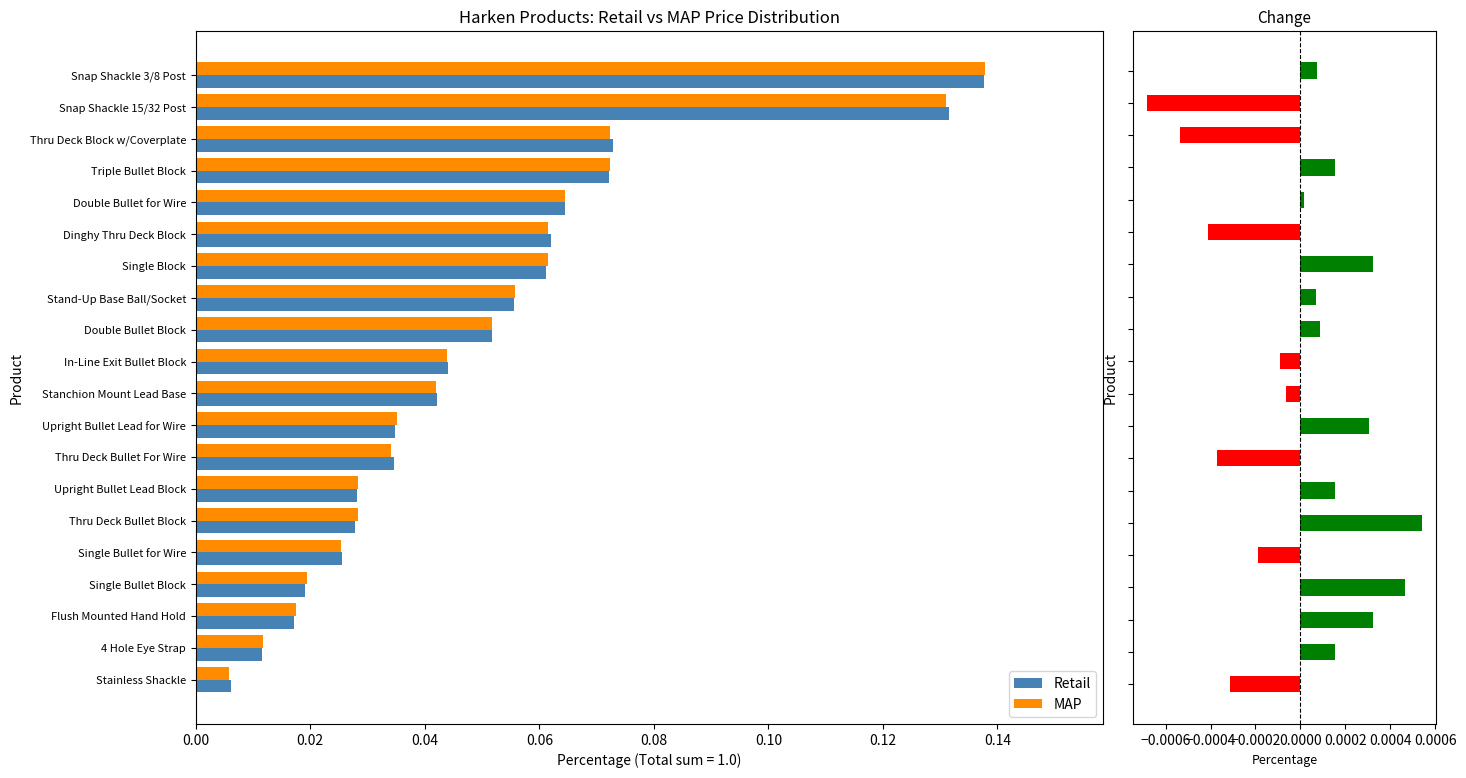

At how many categories does at least one series exceed 0?

20